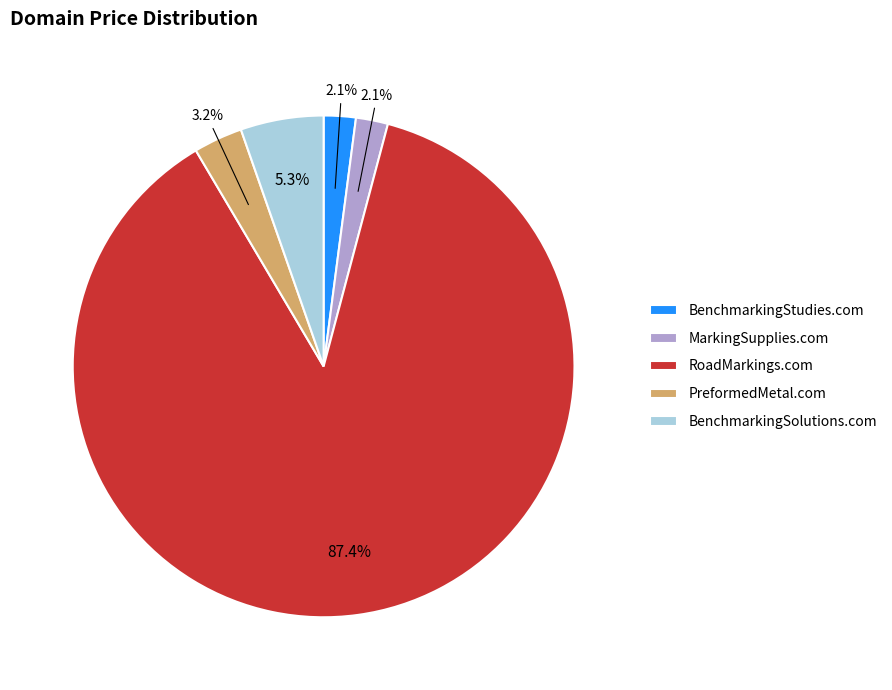

Which slice is the largest?

RoadMarkings.com